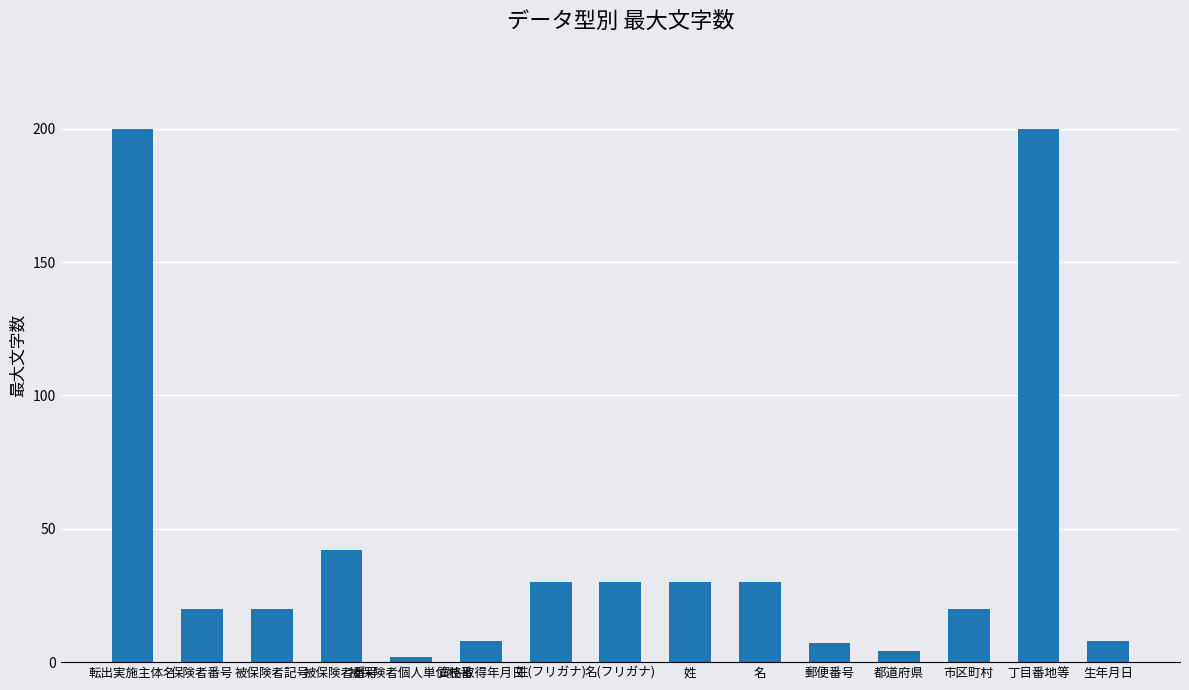

Which category has the lowest value across all series?

被保険者個人単位枝番